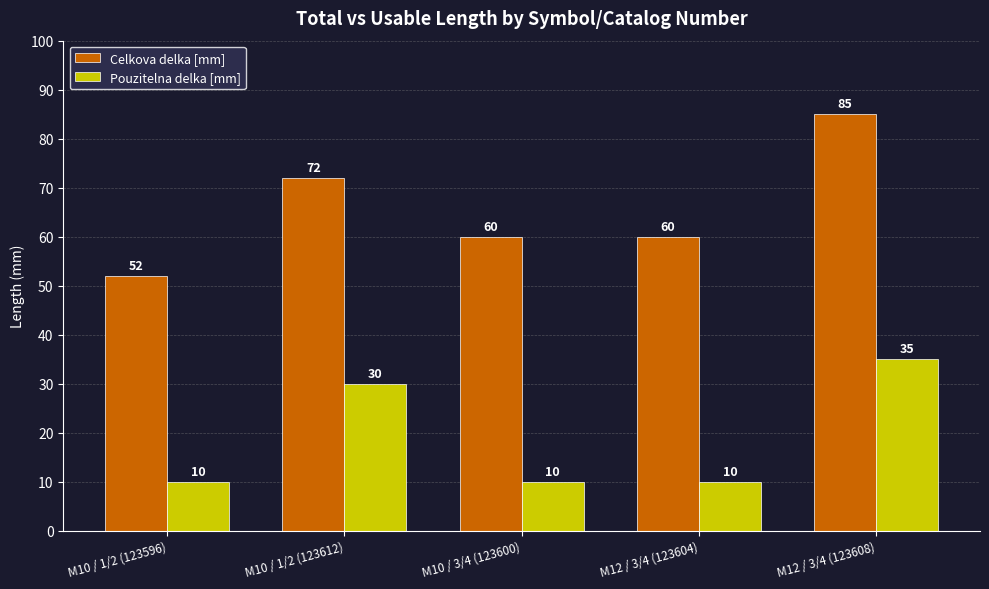

At how many categories does at least one series exceed 28?

5